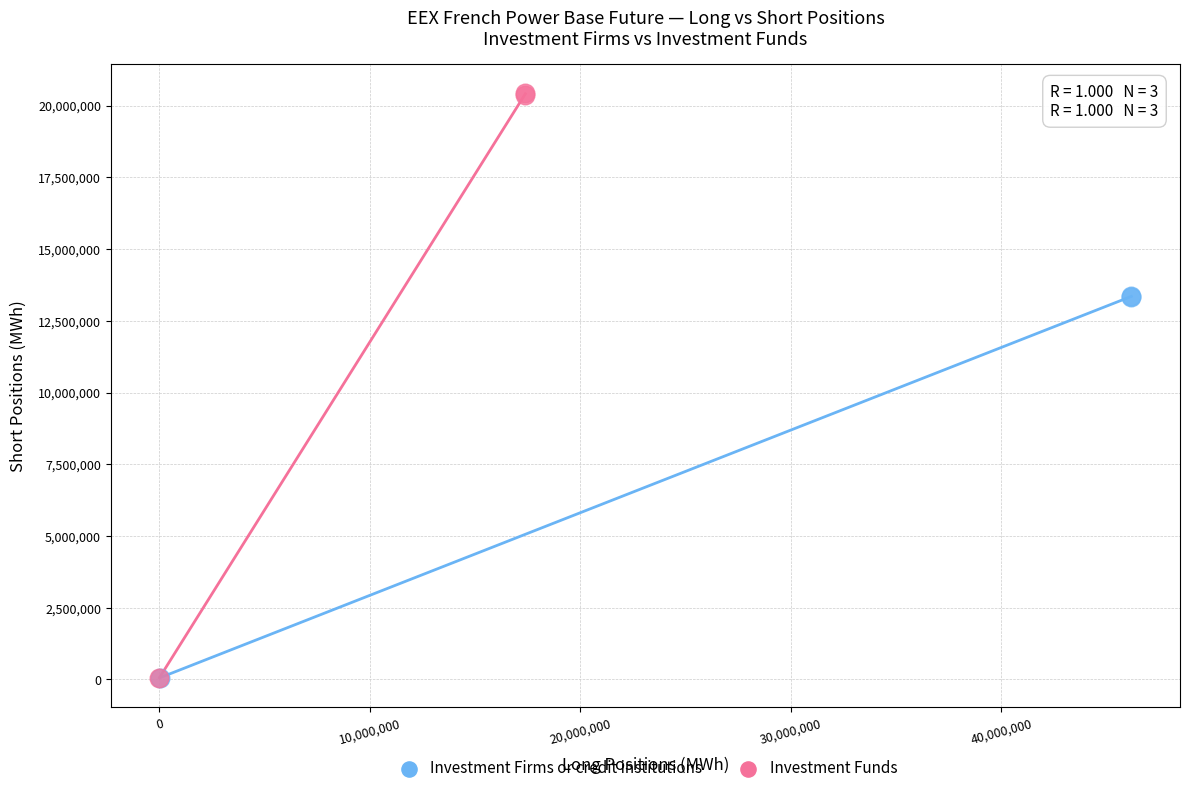

Which series contains the highest Y value?

Investment Funds